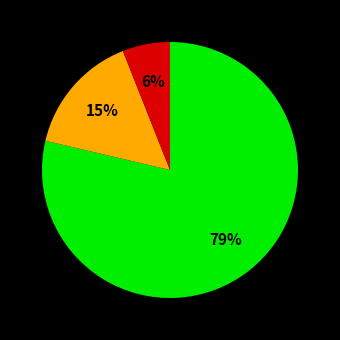

Is there any slice that represents more than half of the pie?

Yes